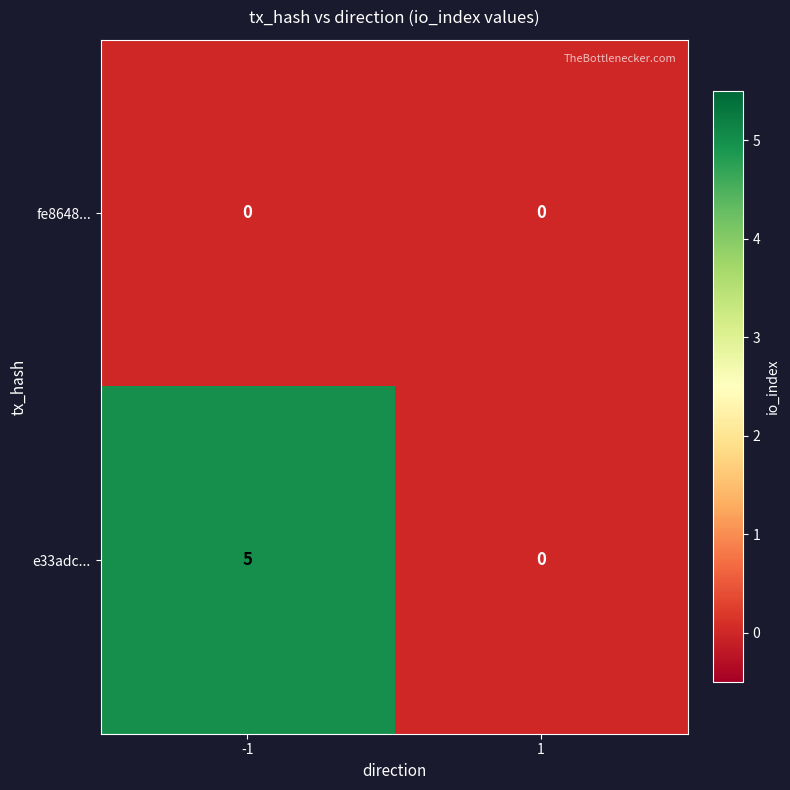

True or false: e33adc... has a value of 0 at 1.

True